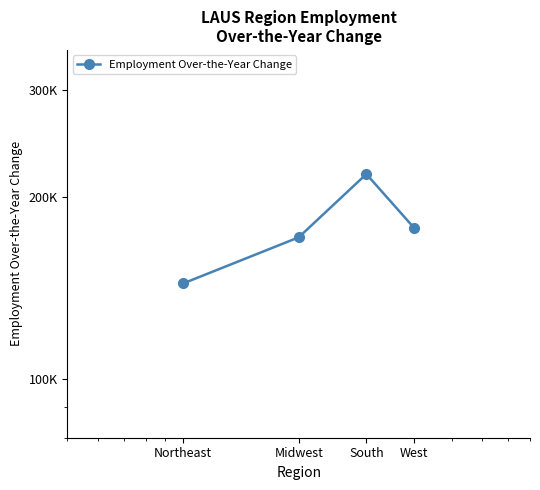

Rank the categories by value from highest to lowest.

South, West, Midwest, Northeast